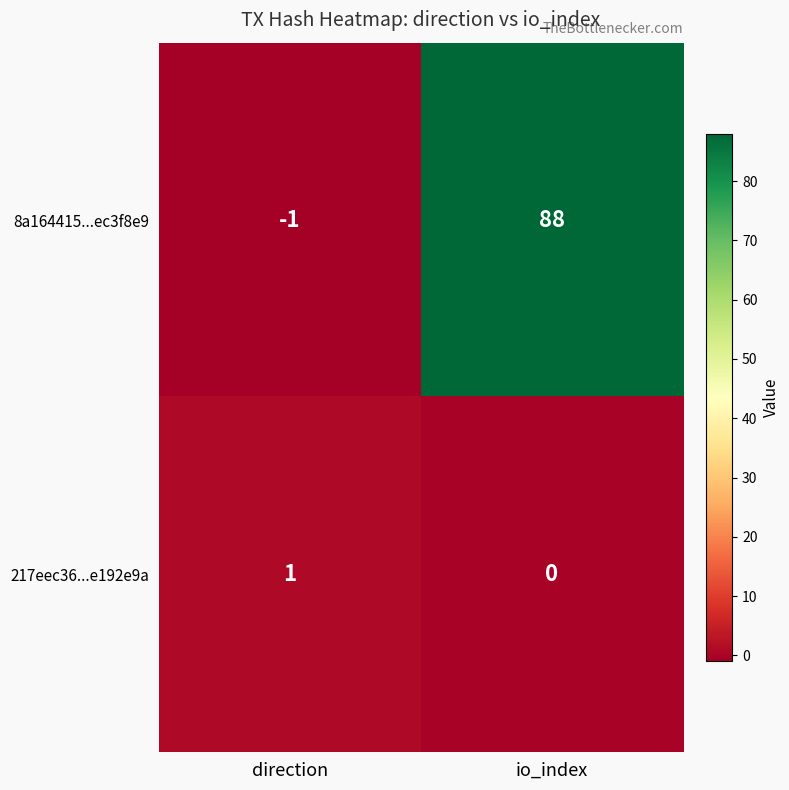

What is the total value across all series at io_index?

88